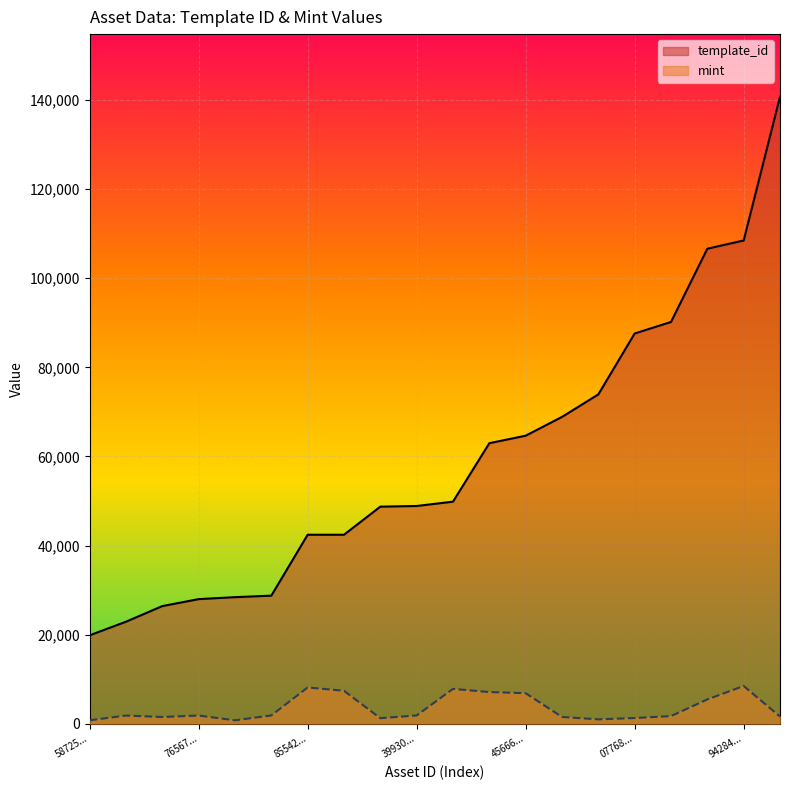

True or false: mint and template_id intersect in this chart.

False